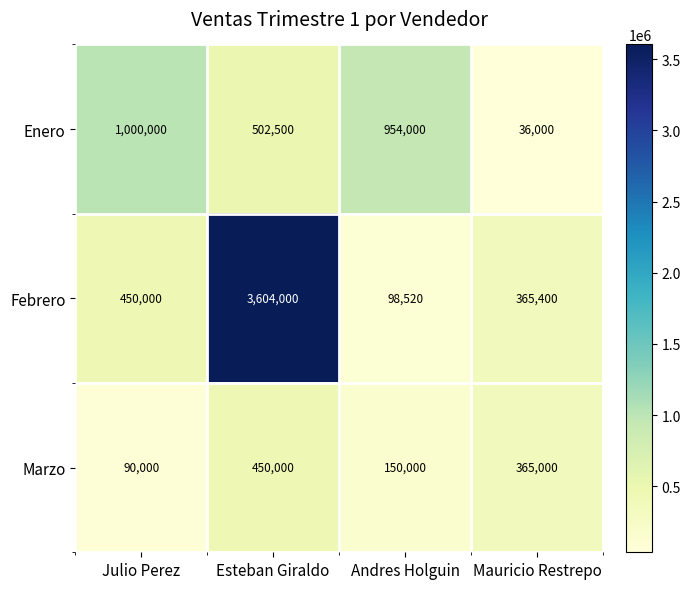

Reading right to left, extract all data points from this chart.

Enero: Mauricio Restrepo=36000	Andres Holguin=954000	Esteban Giraldo=502500	Julio Perez=1000000
Febrero: Mauricio Restrepo=365400	Andres Holguin=98520	Esteban Giraldo=3604000	Julio Perez=450000
Marzo: Mauricio Restrepo=365000	Andres Holguin=150000	Esteban Giraldo=450000	Julio Perez=90000